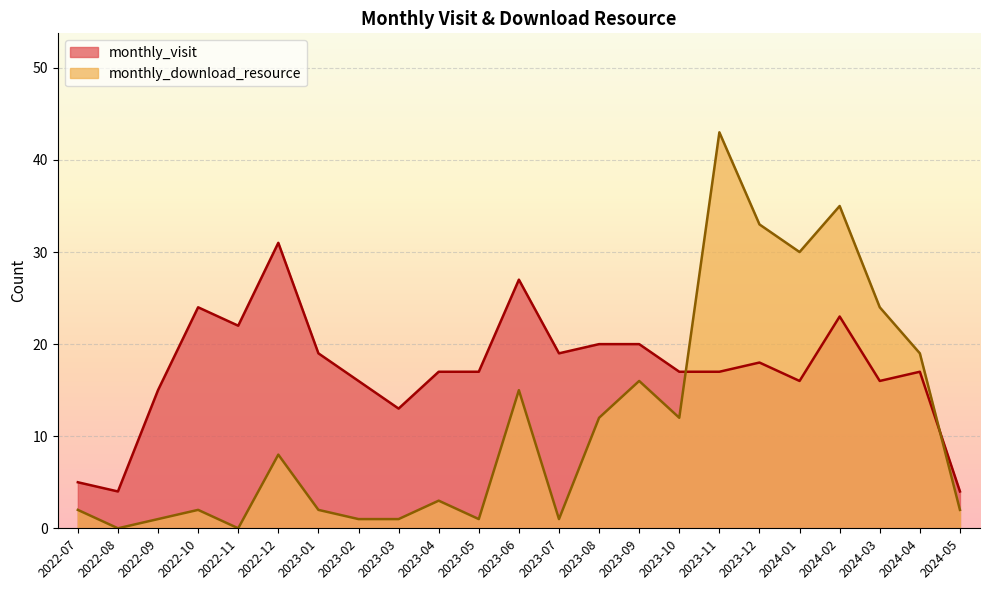

What is the label of the 1st point from the right?

2024-05